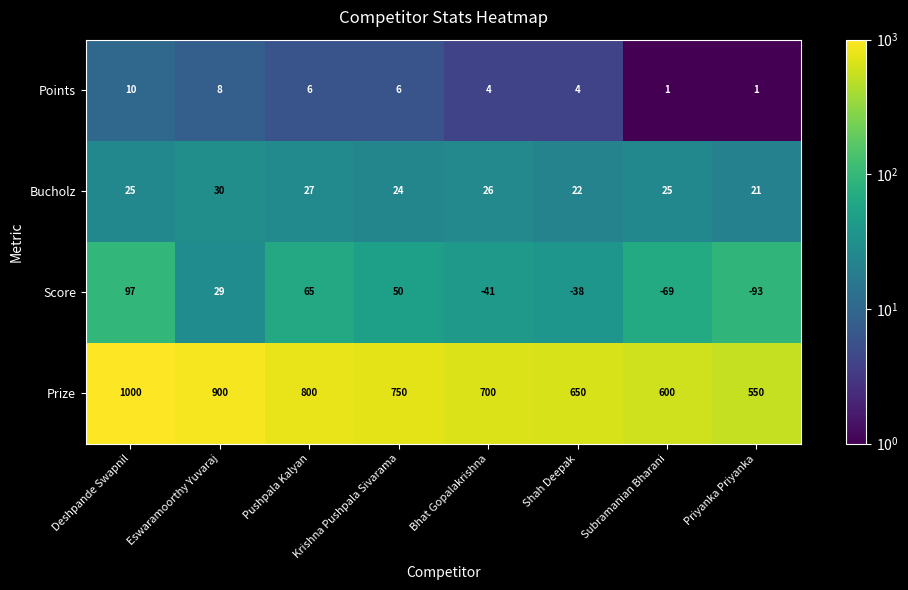

Between Shah Deepak and Subramanian Bharani, which series saw the biggest shift?

Prize